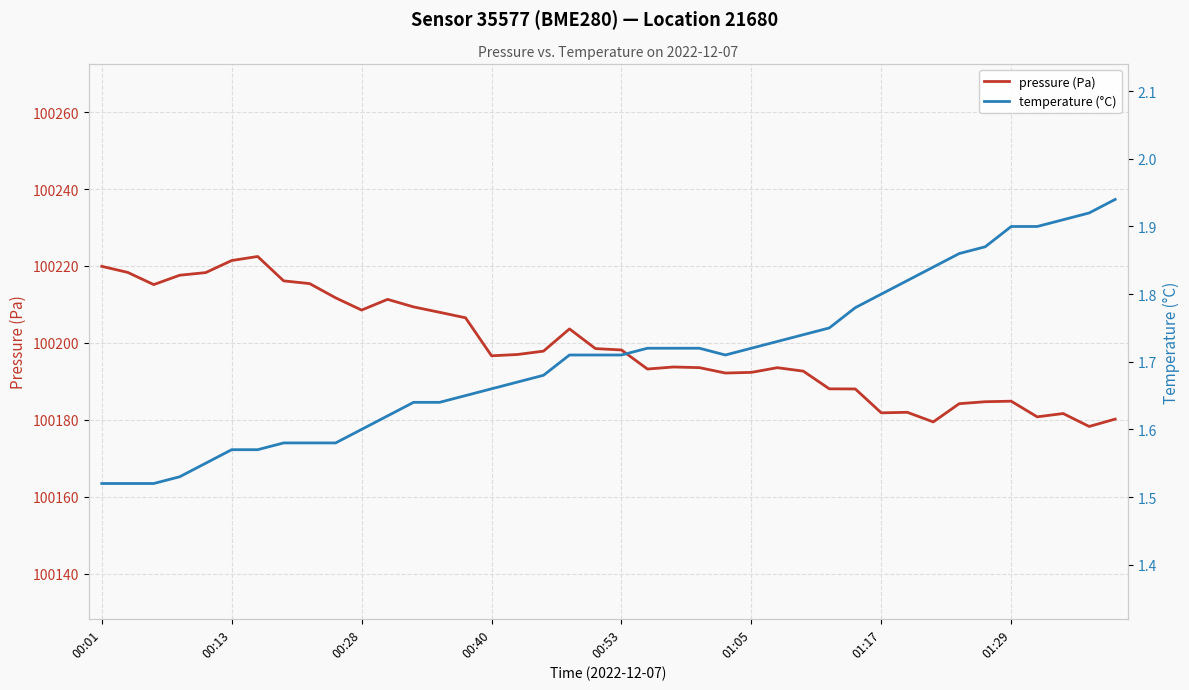

At which category does temperature (°C) reach its first local valley?

24